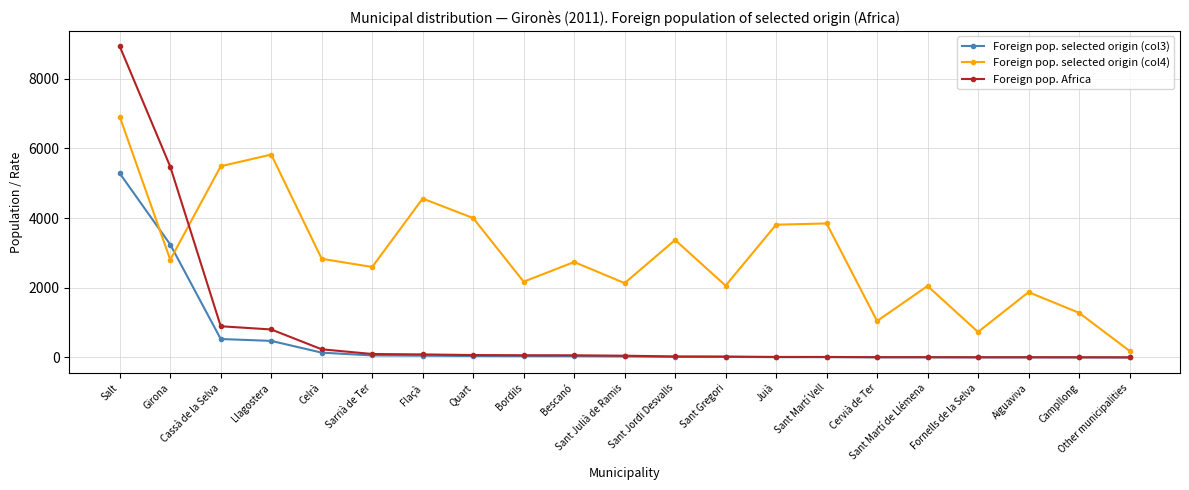

Is this an area chart (filled region under the line)?

No